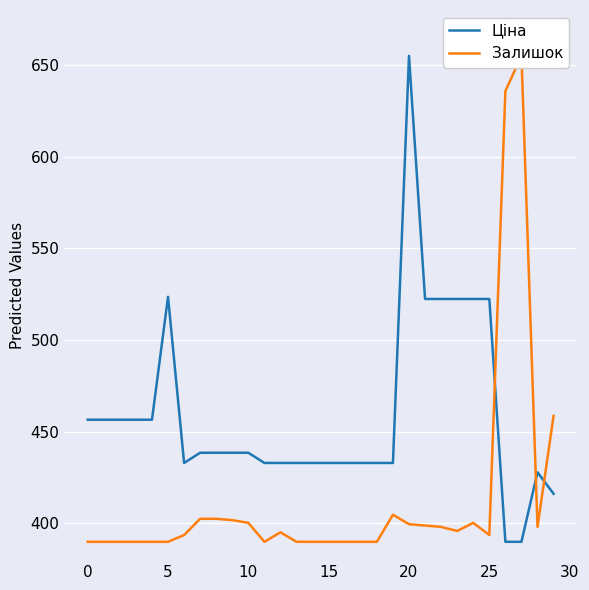

What is the lowest value of the Ціна series?

390.0